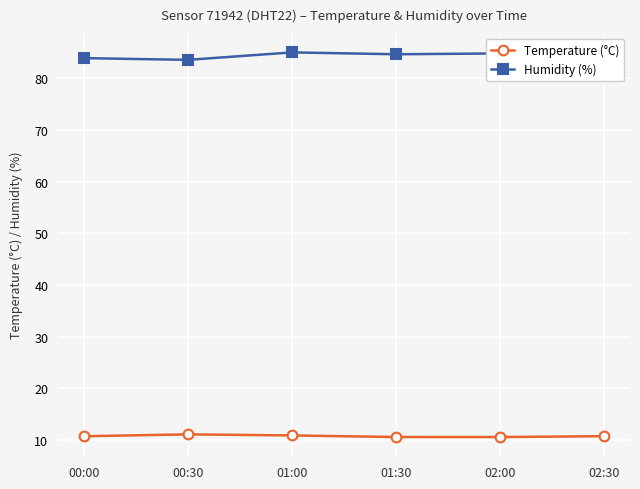

Rank the series by their maximum value, from lowest to highest.

Temperature (°C), Humidity (%)